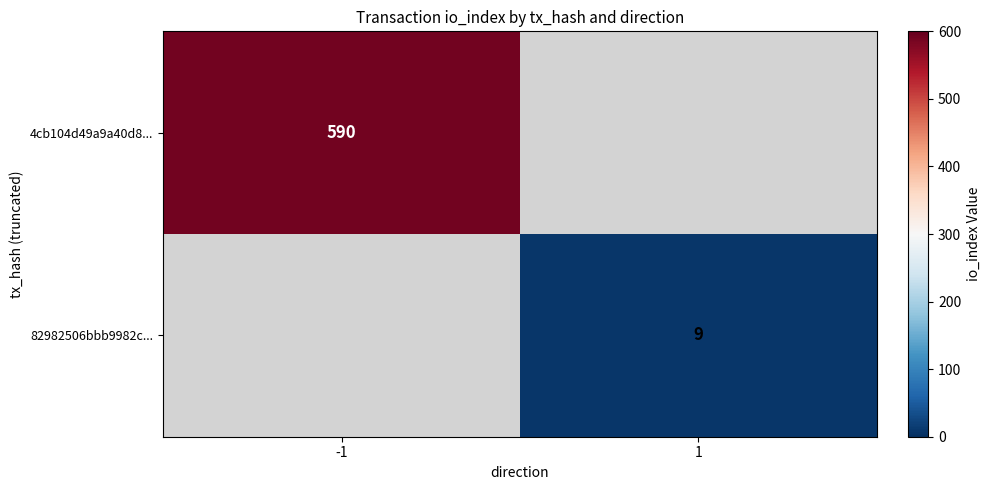

Count the number of categories in the chart.

2